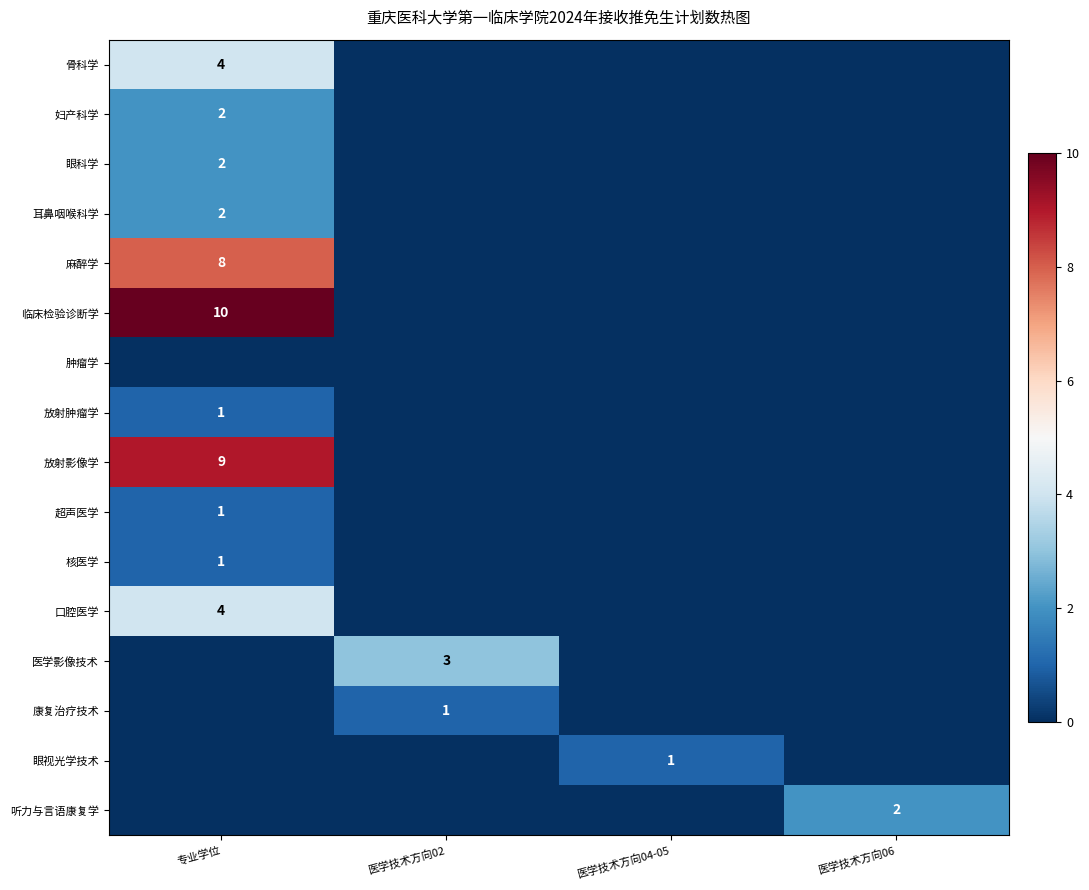

Is the value of 妇产科学 at 专业学位 greater than the value of 耳鼻咽喉科学 at 医学技术方向04-05?

Yes